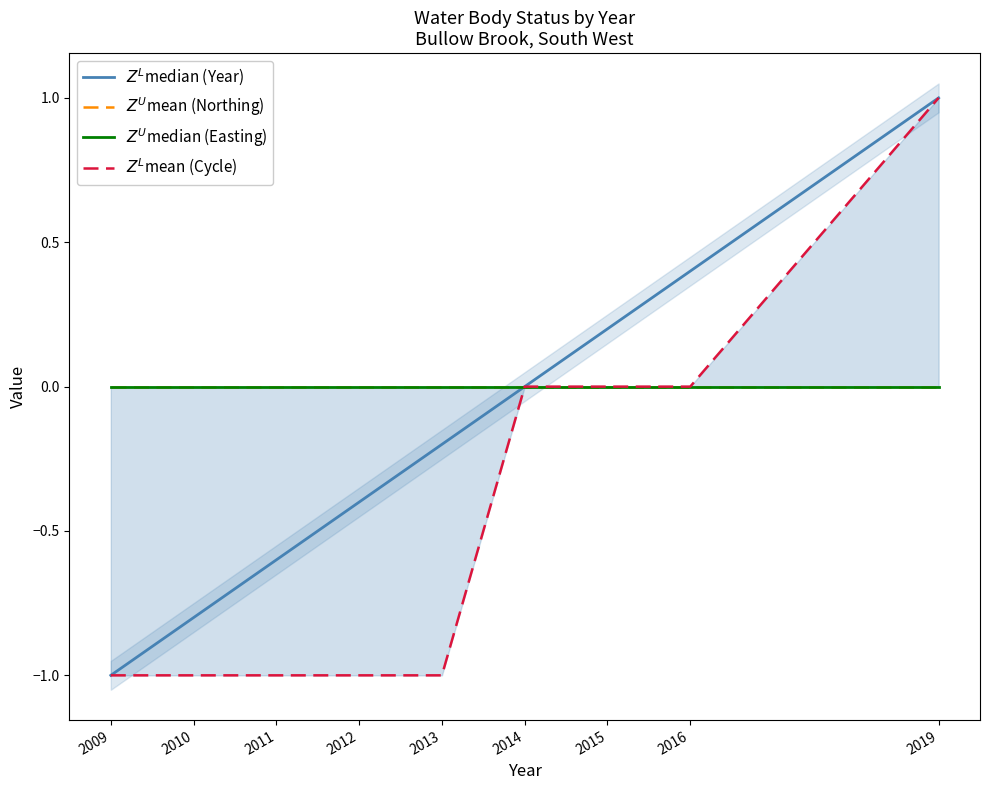

What is the total value across all series at 2009?

-2.0